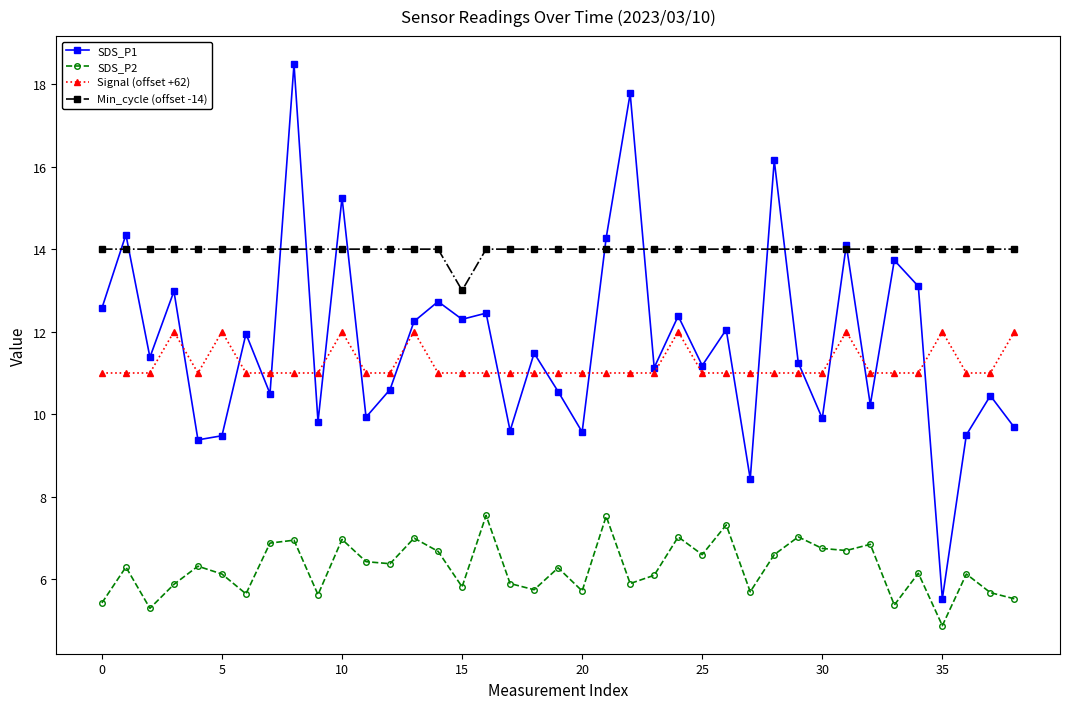

Count the Min_cycle (offset -14) values in the range 14 to 15.

38